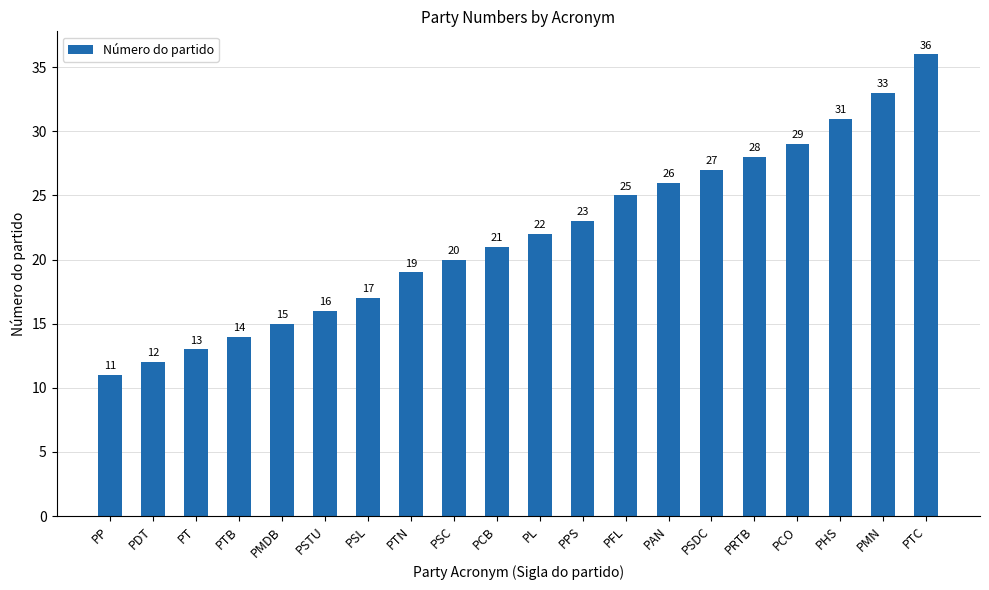

Reading right to left, list all the values displayed in this chart.

36	33	31	29	28	27	26	25	23	22	21	20	19	17	16	15	14	13	12	11